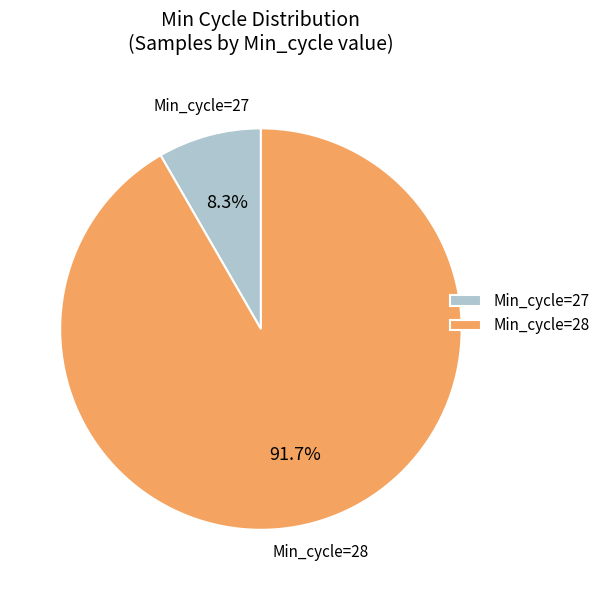

How much of the chart is everything except Min_cycle=28?

8.3%